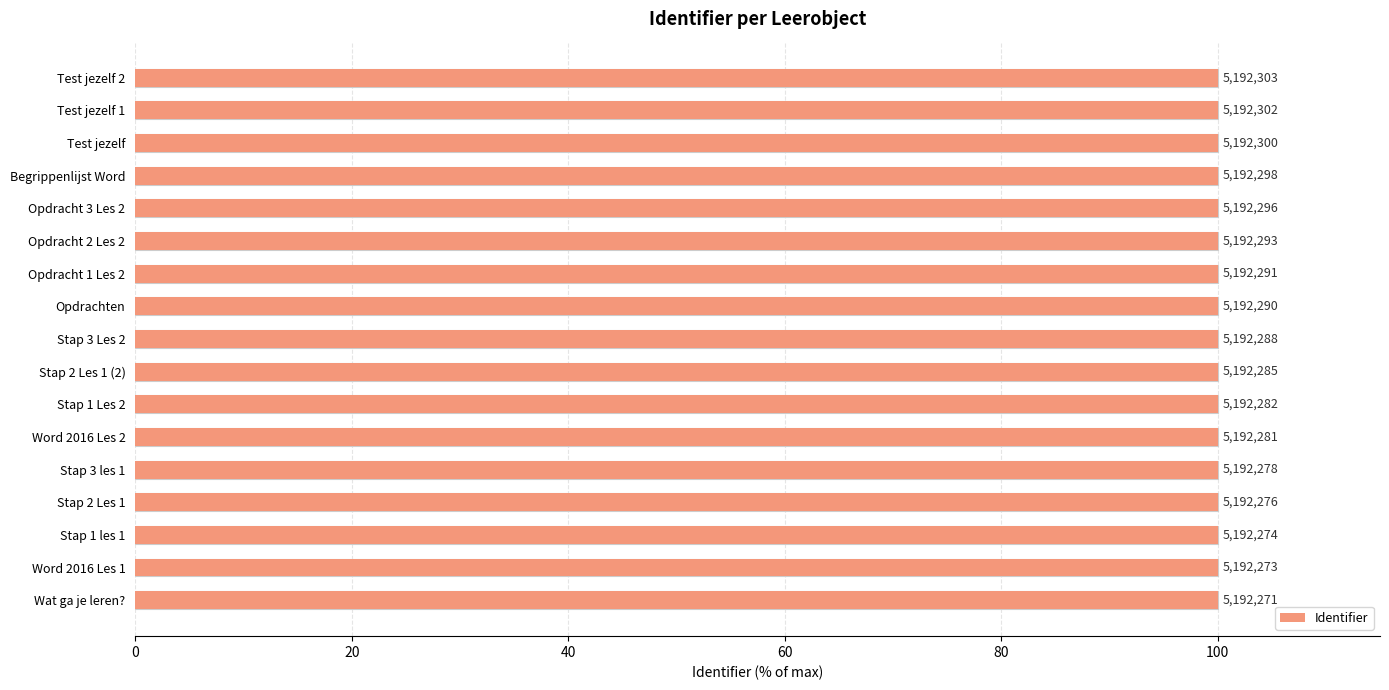

Reading left to right, list all the values displayed in this chart.

100.0	100.0	100.0	100.0	100.0	100.0	100.0	100.0	100.0	100.0	100.0	100.0	100.0	100.0	100.0	100.0	100.0